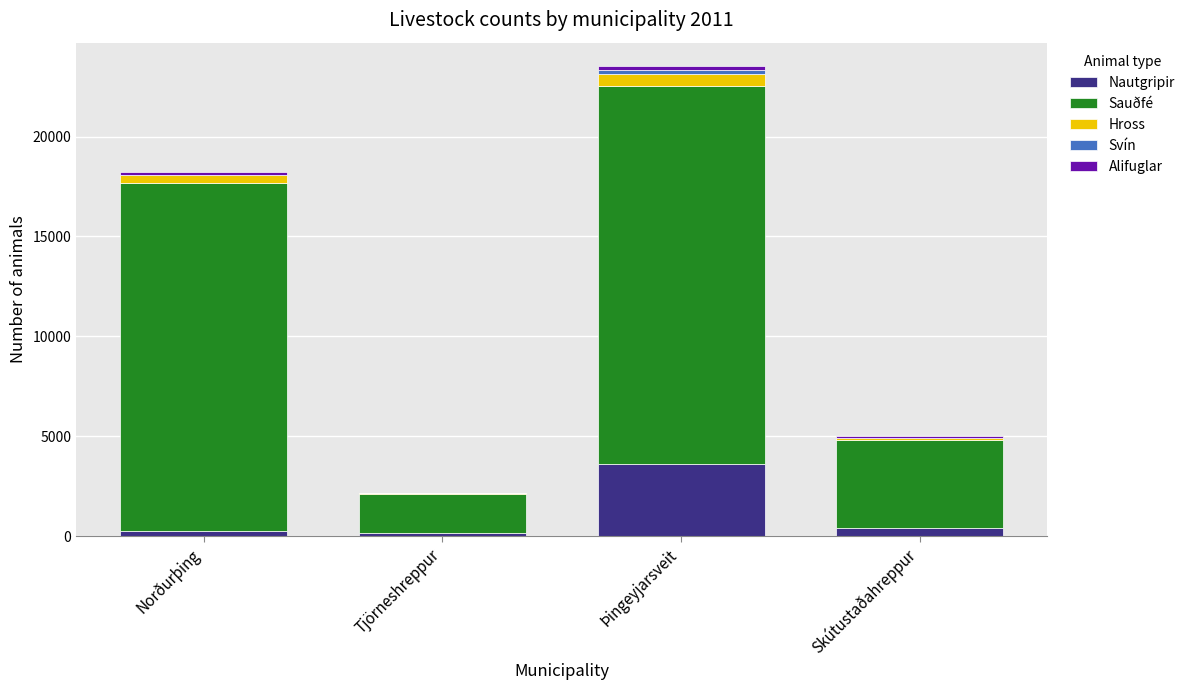

Which category has the highest value in the Nautgripir series?

Þingeyjarsveit